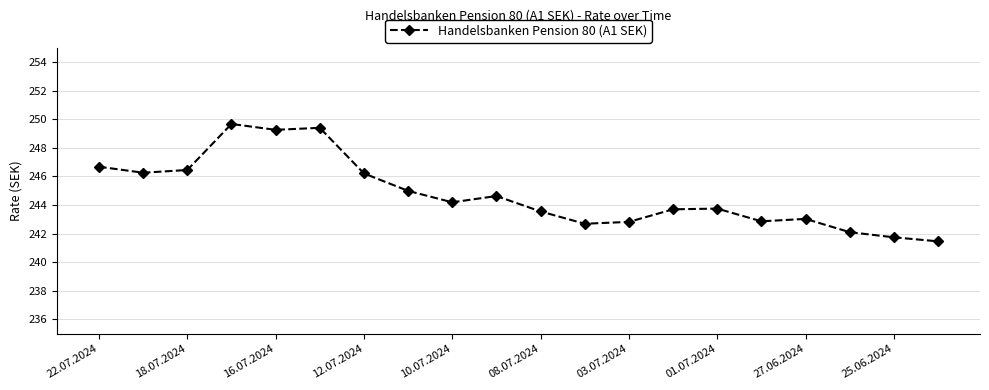

What is the value of the 16th point from the left?

242.9